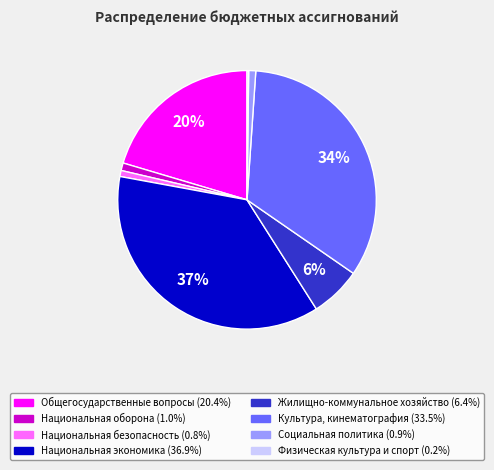

Does Социальная политика account for over 50% of the chart?

No